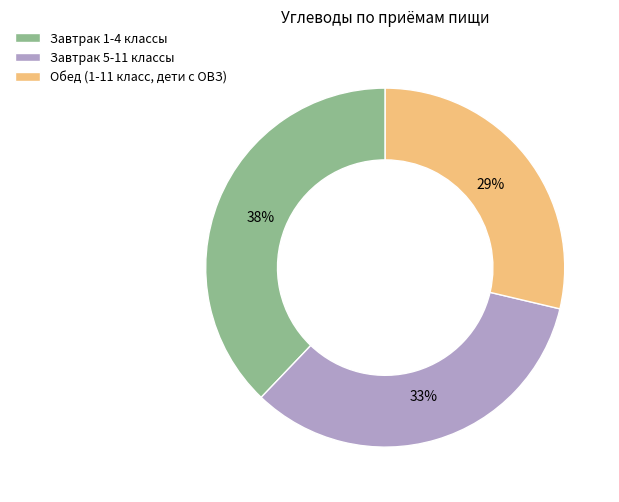

Between Завтрак 1-4 классы and Завтрак 5-11 классы, which is larger?

Завтрак 1-4 классы